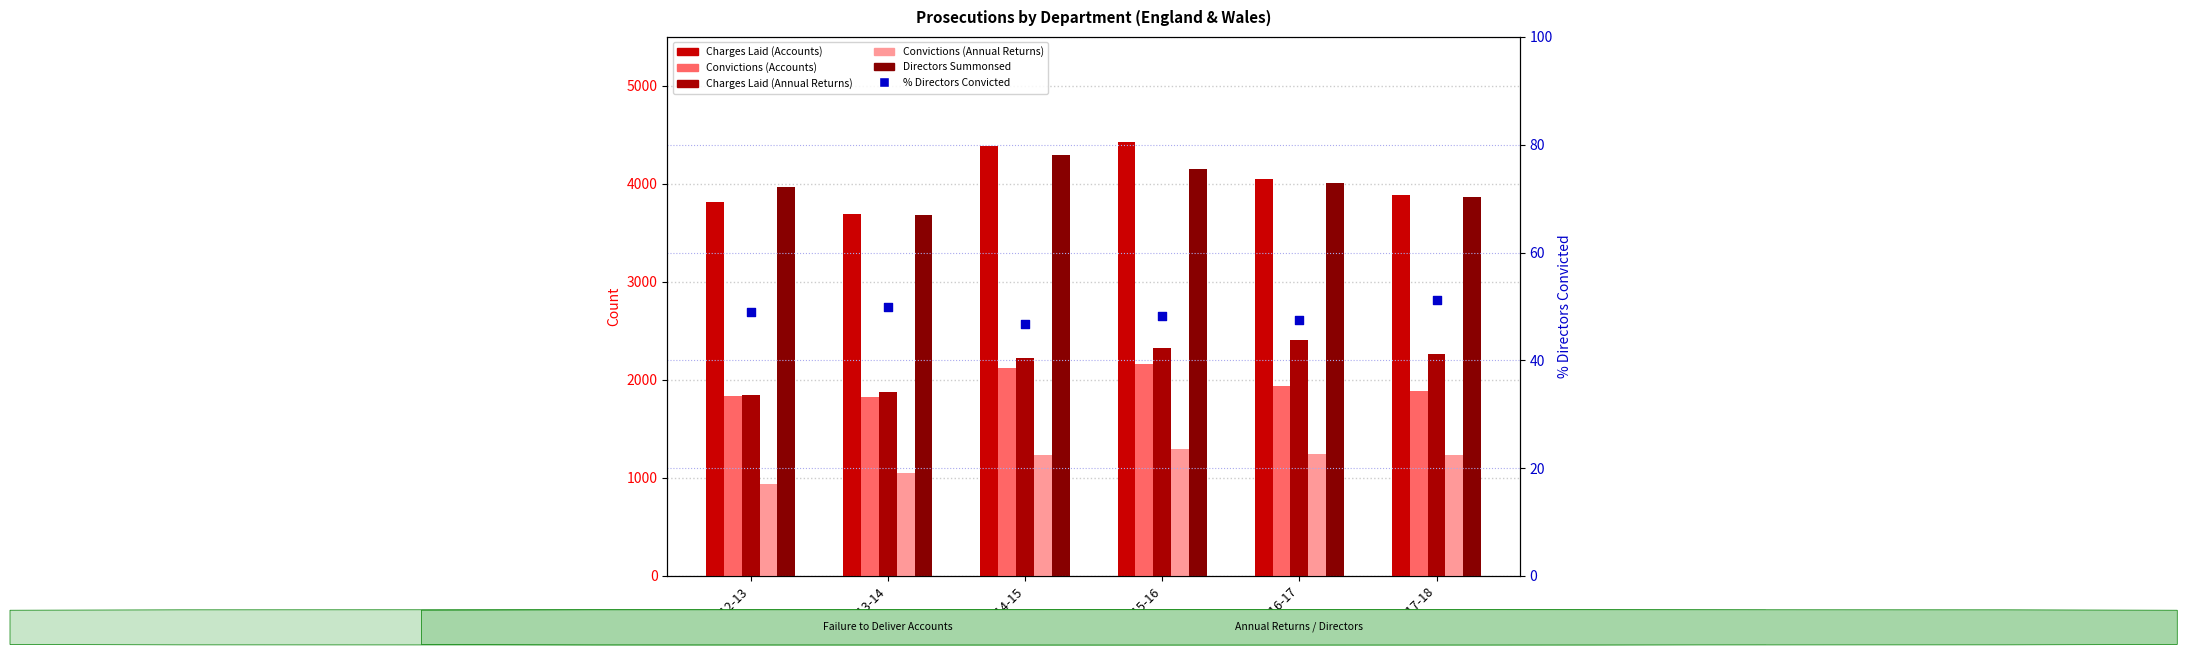

At which category is the sum across all series the highest?

2015-16